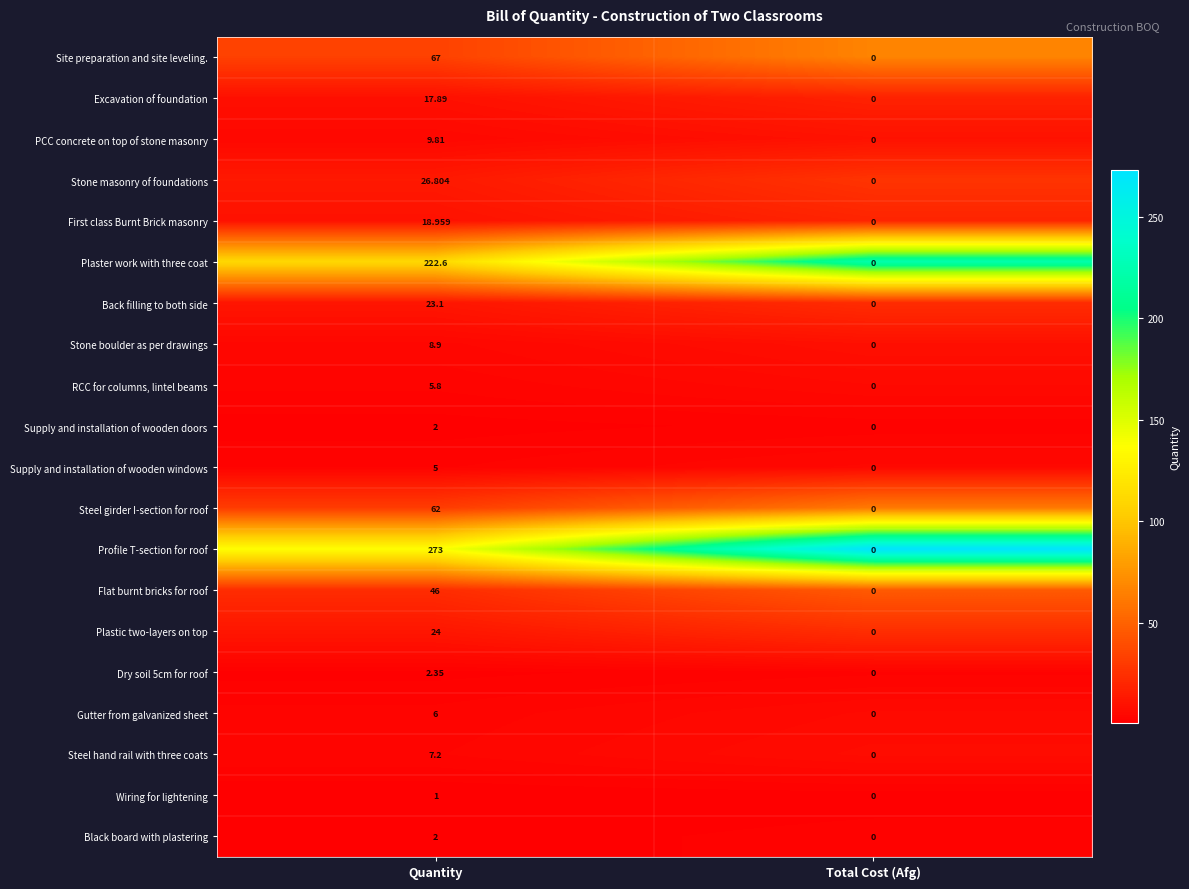

Which series has the widest spread of values?

Profile T-section for roof